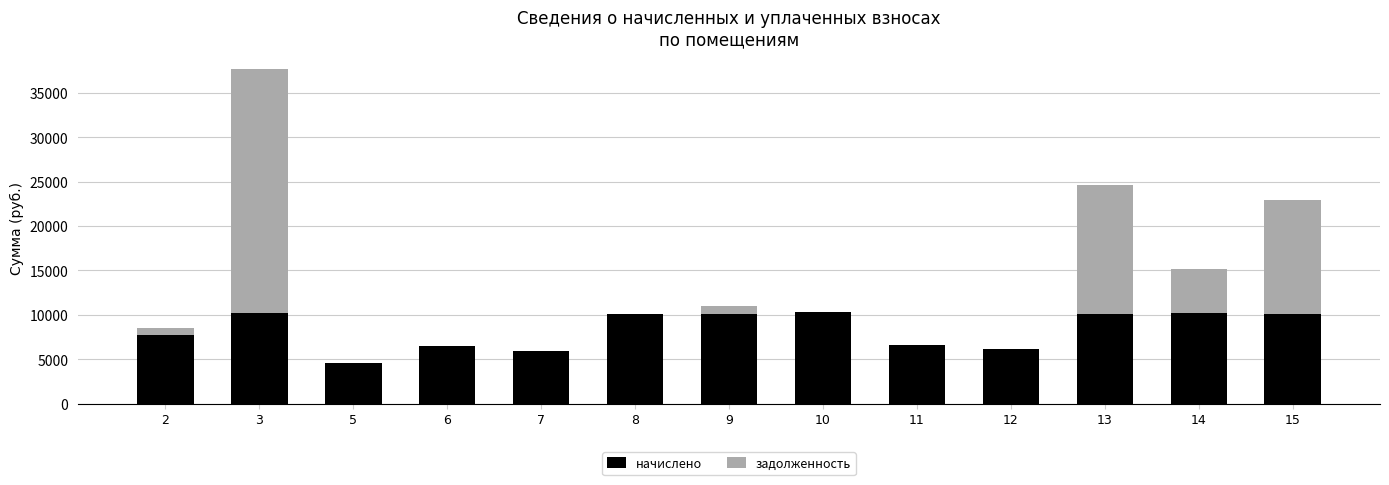

What is the total value across all series at 13?

24644.9